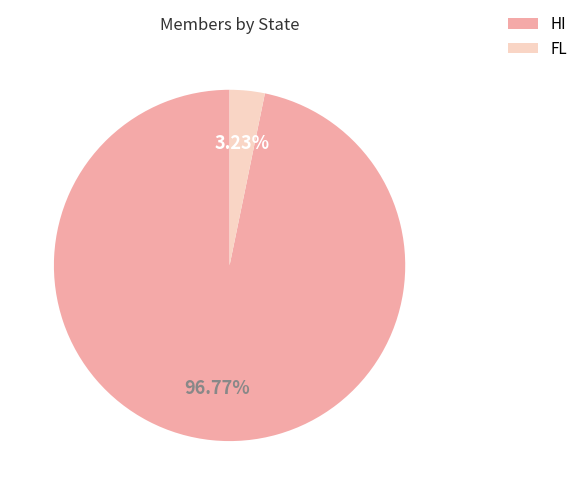

To the nearest percent, what portion does FL represent?

3%